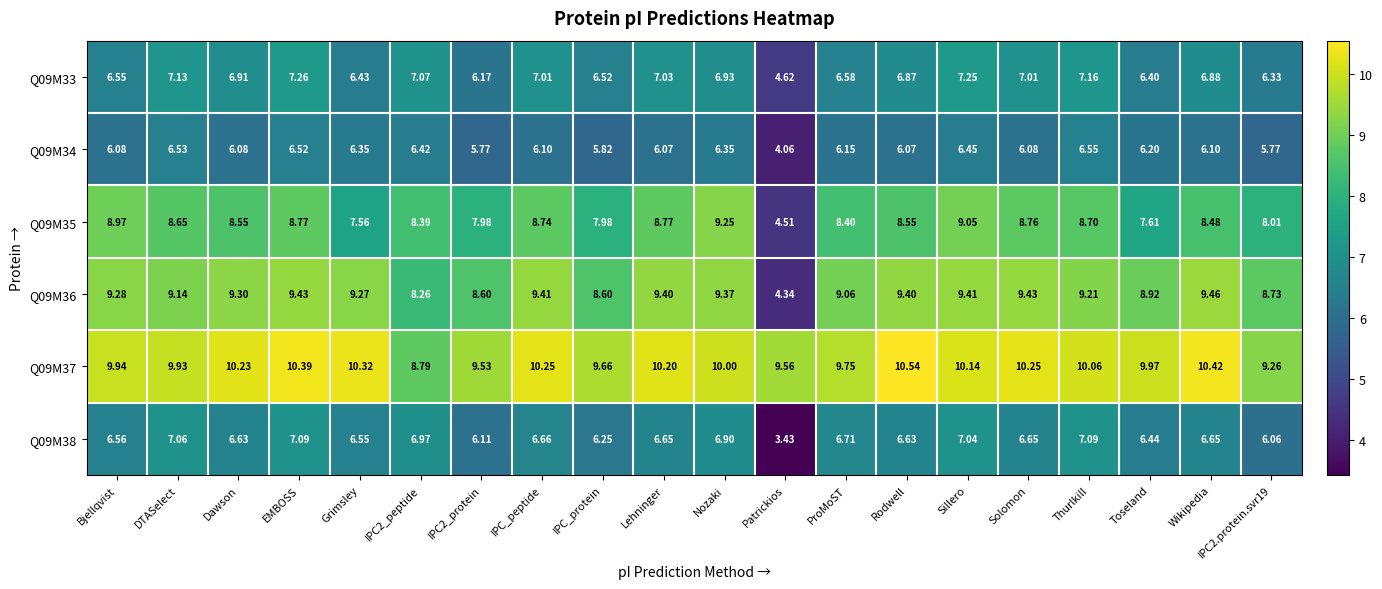

At which category is the sum across all series the highest?

EMBOSS